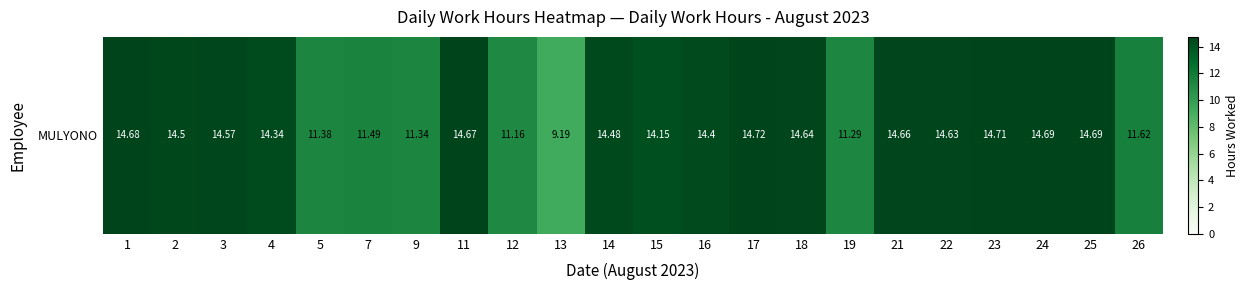

What is the ratio of the value at 7 to the value at 14?

0.8